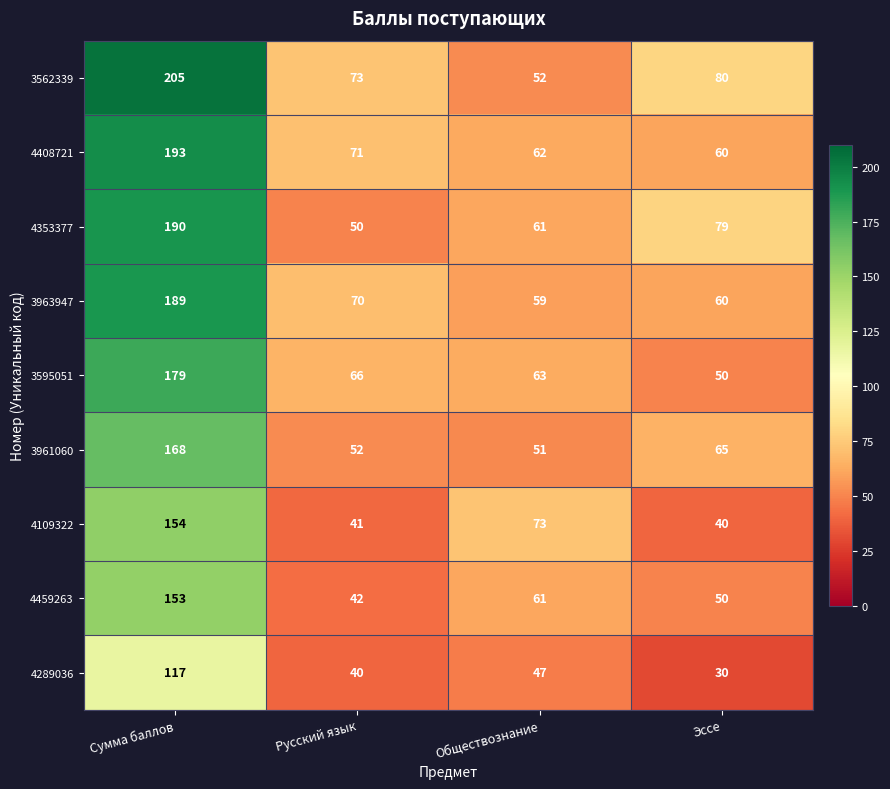

What is the sum of the 4408721 values at Эссе and Обществознание?

122